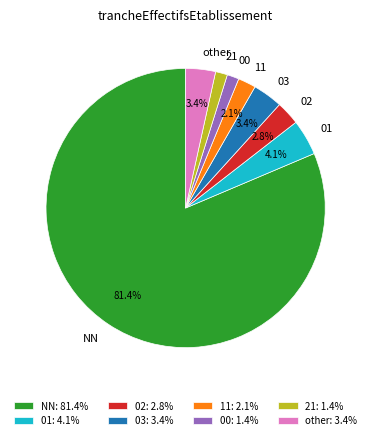

To the nearest percent, what is the difference between the largest and smallest slice percentages?

80%